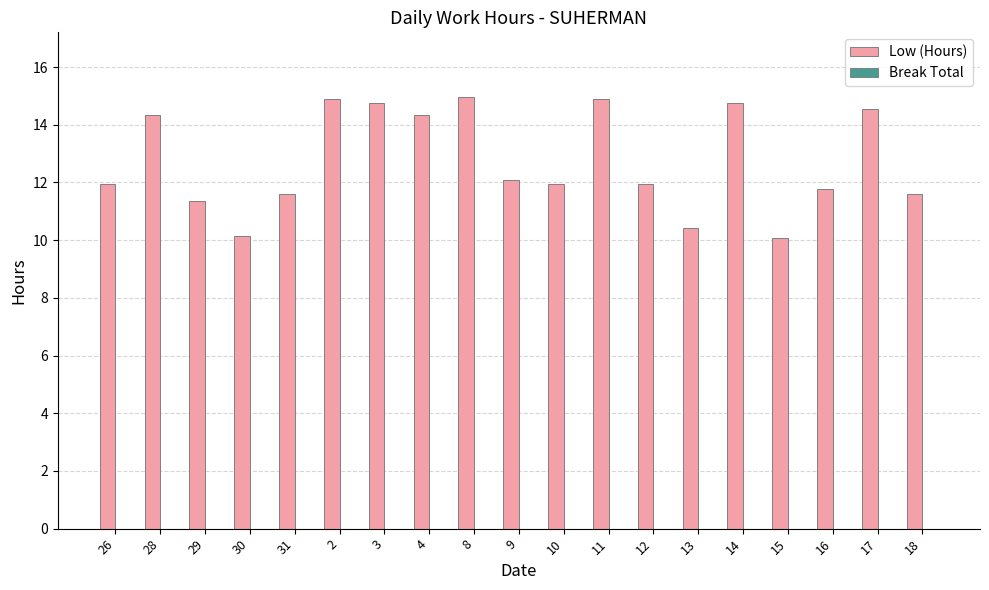

What is the smallest value displayed?

10.1